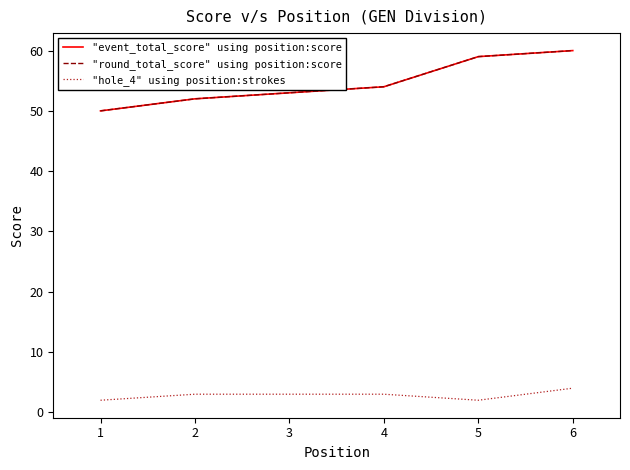

Does the chart have visible grid lines?

No